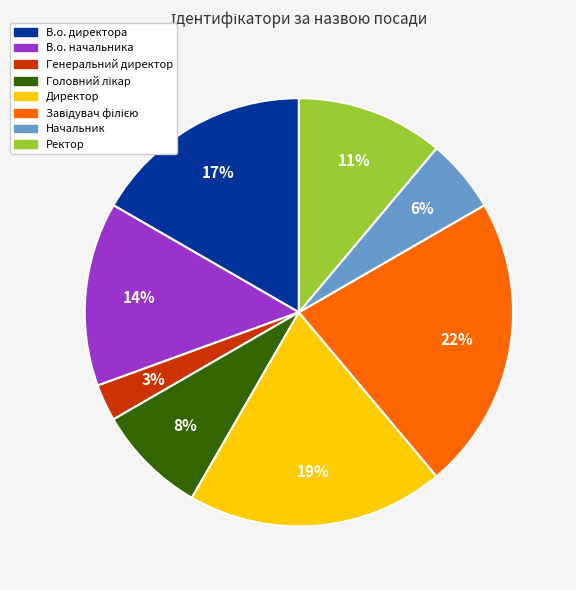

How many segments does this pie chart have?

8